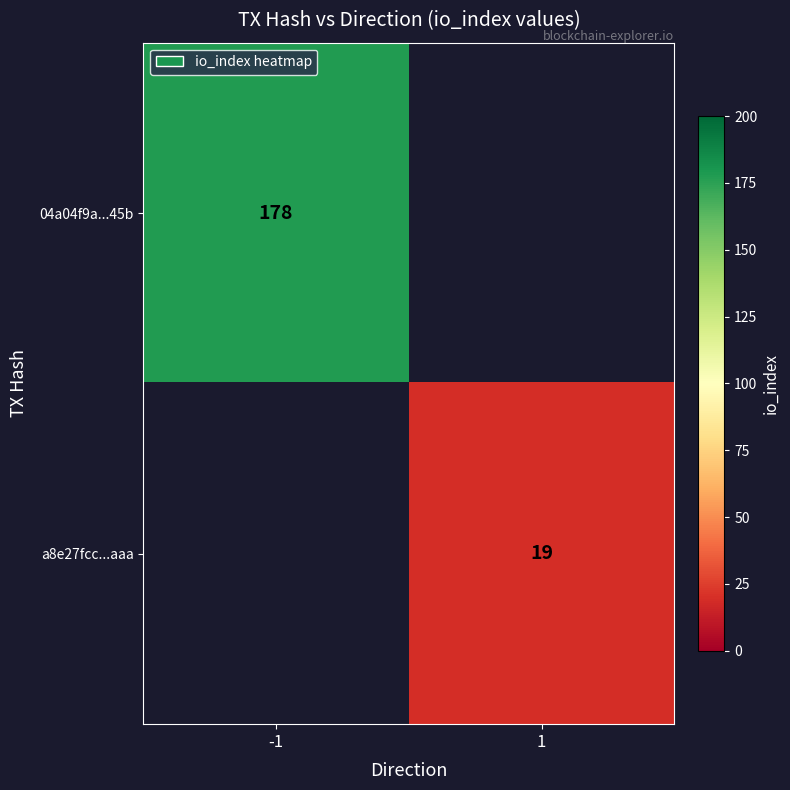

What is the greatest value displayed?

178.0